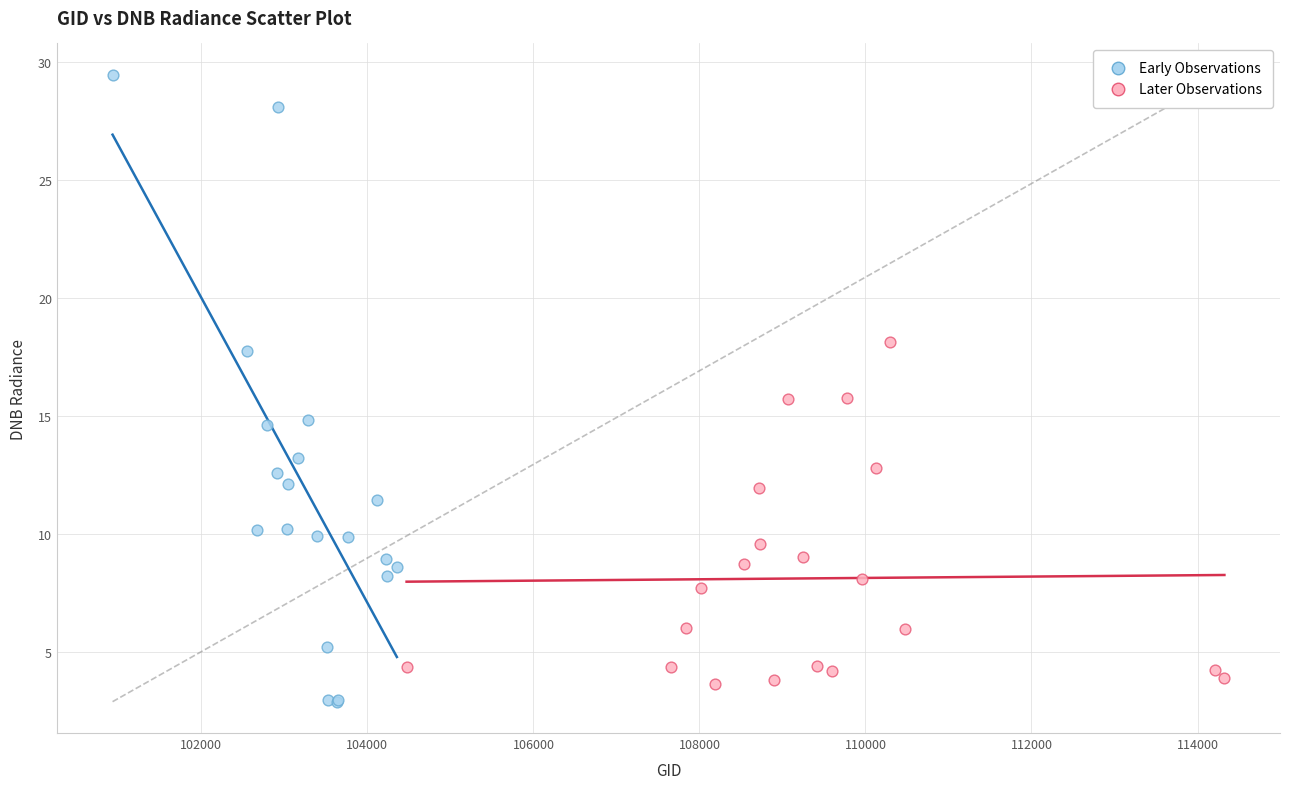

Which series has the largest Y range (max minus min)?

Early Observations